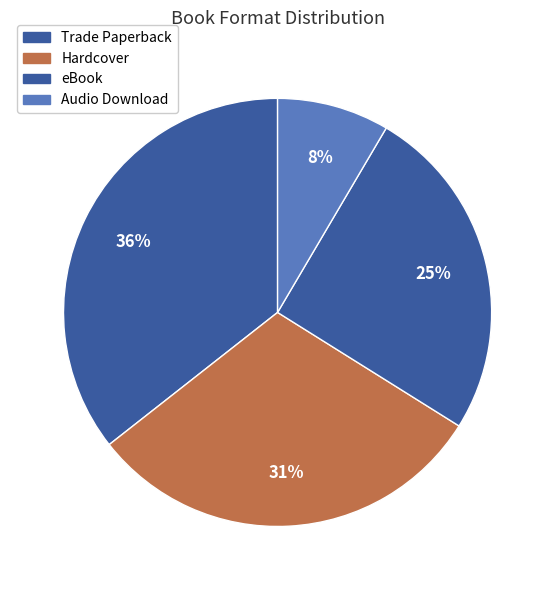

Which slice is the smallest?

Audio Download